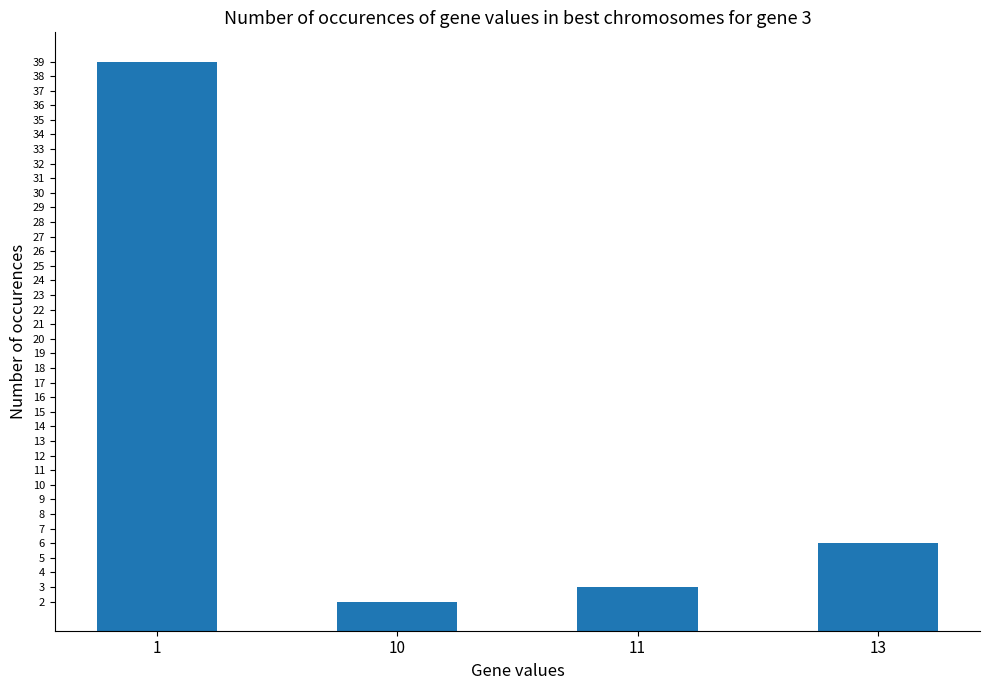

Rank the categories by value from lowest to highest.

10, 11, 13, 1